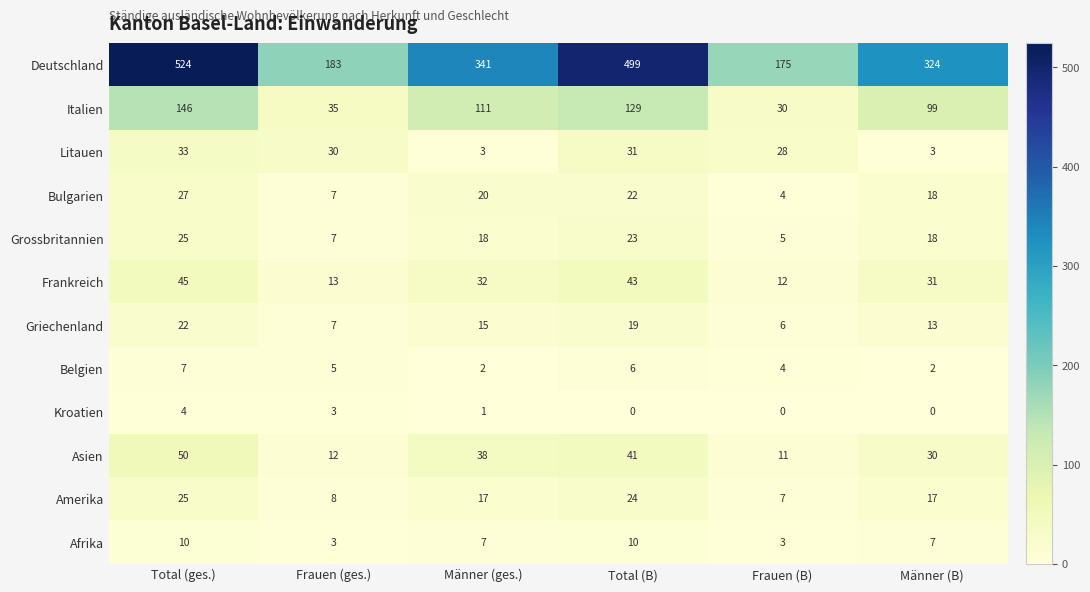

What is the difference between the highest and lowest values at Total (ges.)?

520